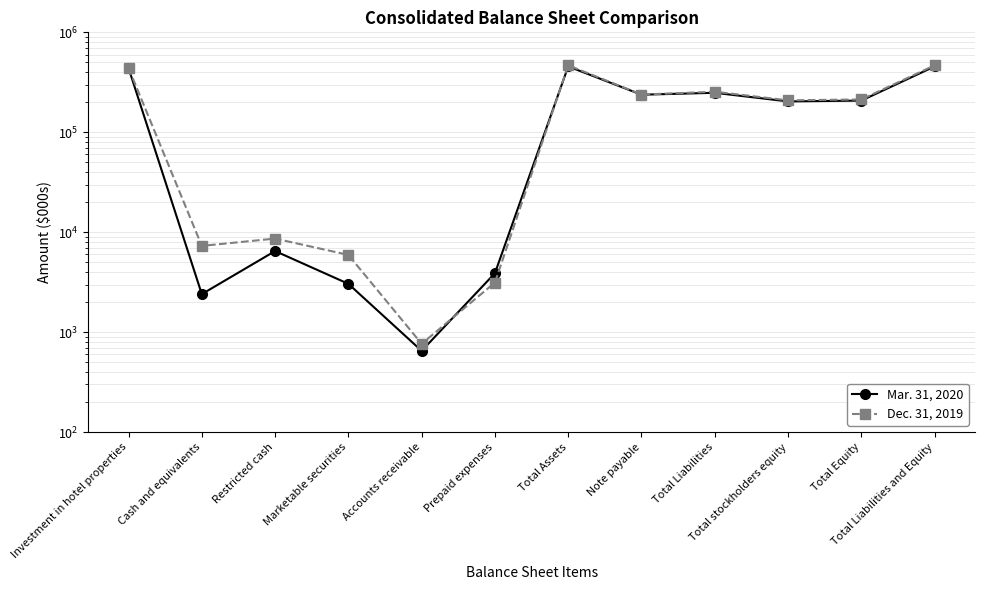

Reading right to left, extract all data points from this chart.

Mar. 31, 2020: 456034	207598	203611	248435	237680	456034	3898	651	3049	6487	2405	438714
Dec. 31, 2019: 467666	213116	208803	254549	238603	467666	3141	766	5936	8645	7303	441025